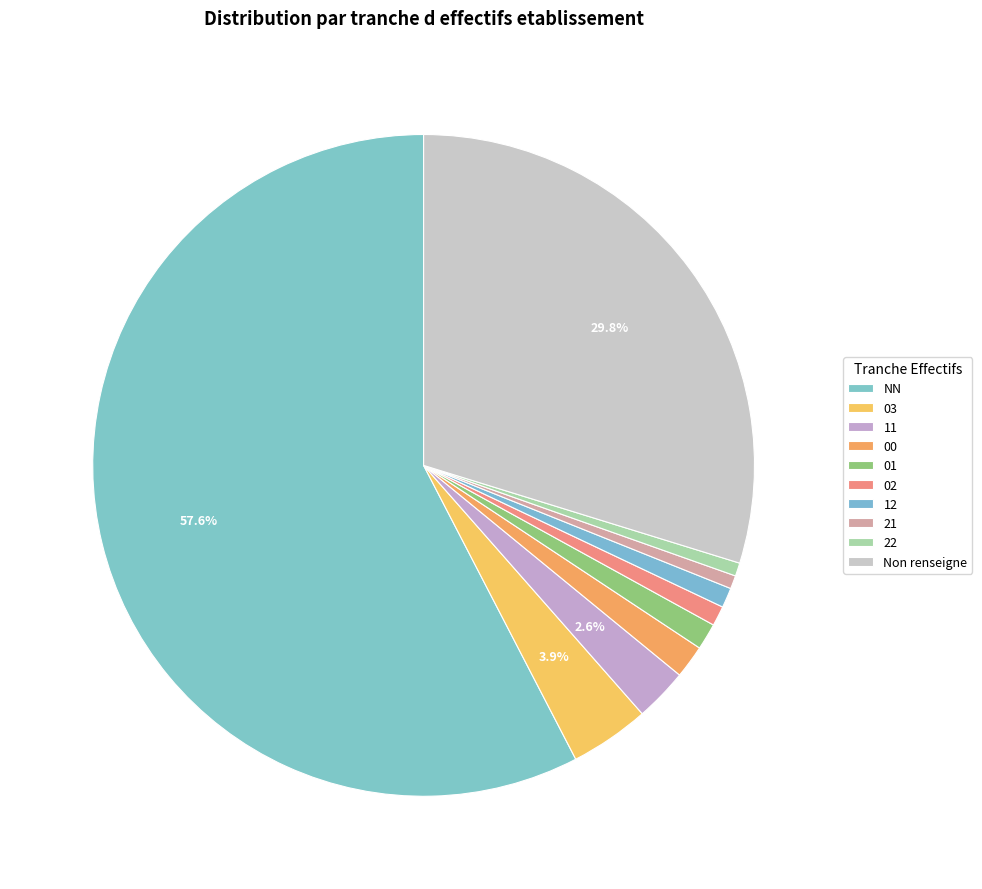

What percentage is NOT represented by 01?

98.7%